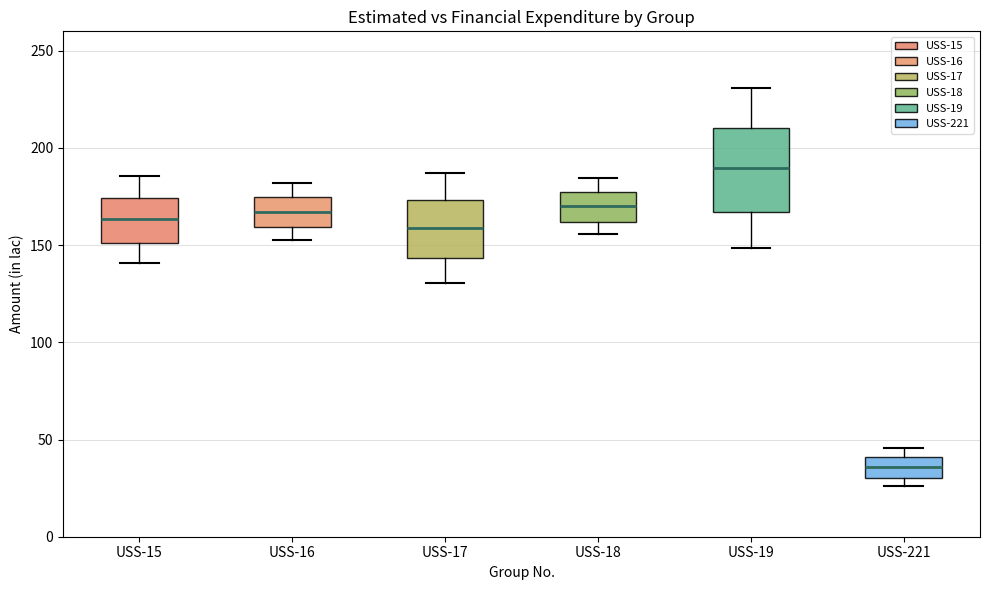

Reading left to right, read every box against the y-axis: the position of its median line, the range the box covers, and the ends of its whiskers. The values are not printed on the chart, so give them approximately, as read against the axis.

USS-15: median 165, box 150 to 175, whiskers 140 to 185
USS-16: median 165, box 160 to 175, whiskers 150 to 180
USS-17: median 160, box 145 to 175, whiskers 130 to 185
USS-18: median 170, box 160 to 175, whiskers 155 to 185
USS-19: median 190, box 165 to 210, whiskers 150 to 230
USS-221: median 35, box 30 to 40, whiskers 25 to 45